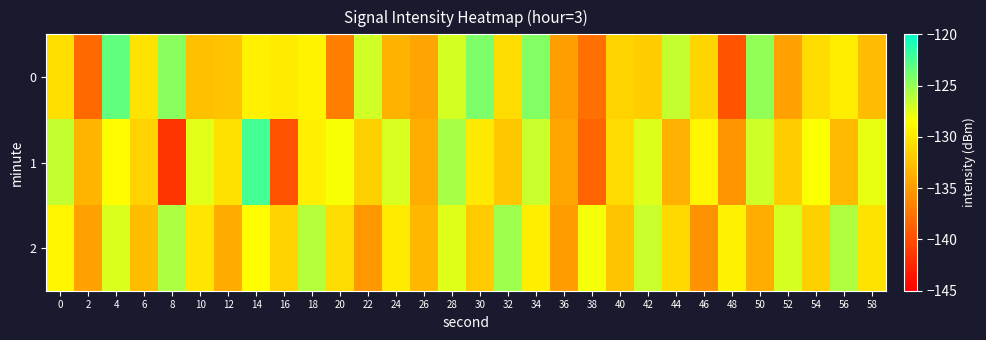

Which has a higher value, 56 or 42?

56